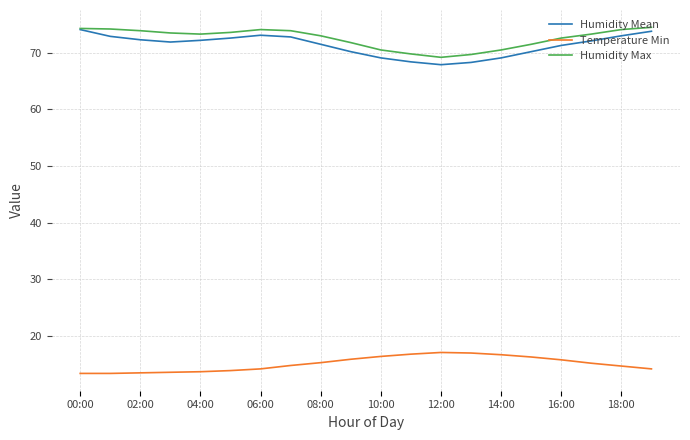

What is the highest value of the Temperature Min series?

17.1